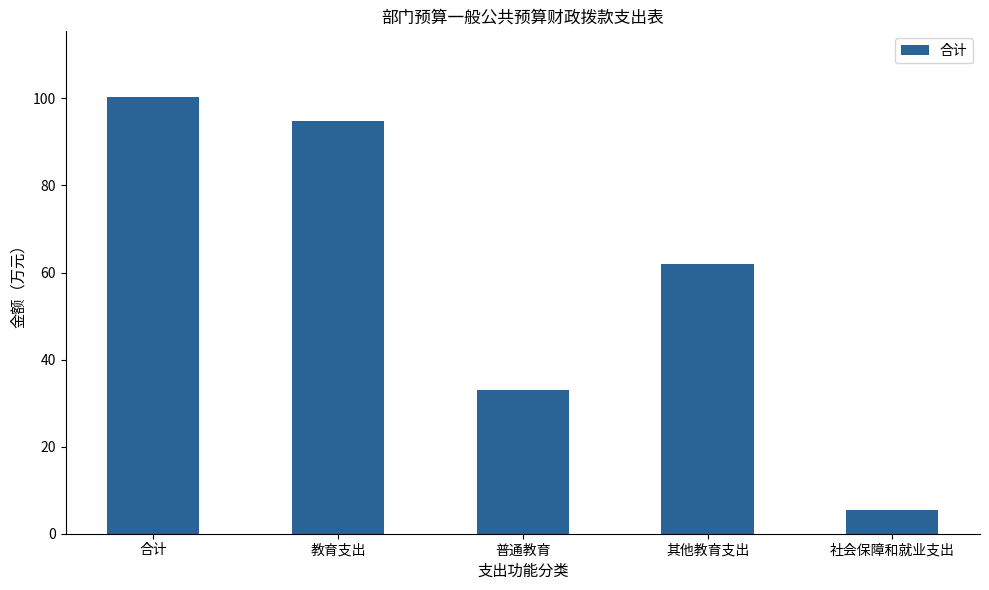

What is the sum of all values?

295.6